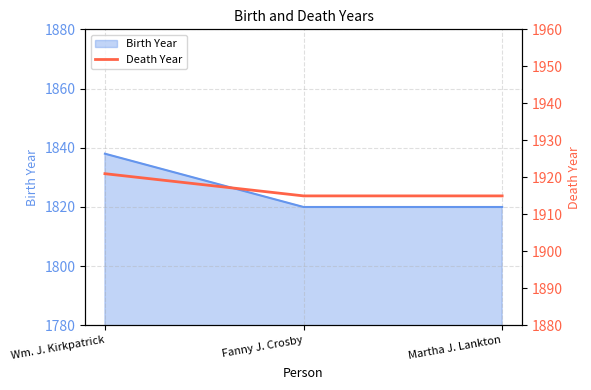

The chart shows a value of 3405 at Wm. J. Kirkpatrick. True or false?

False